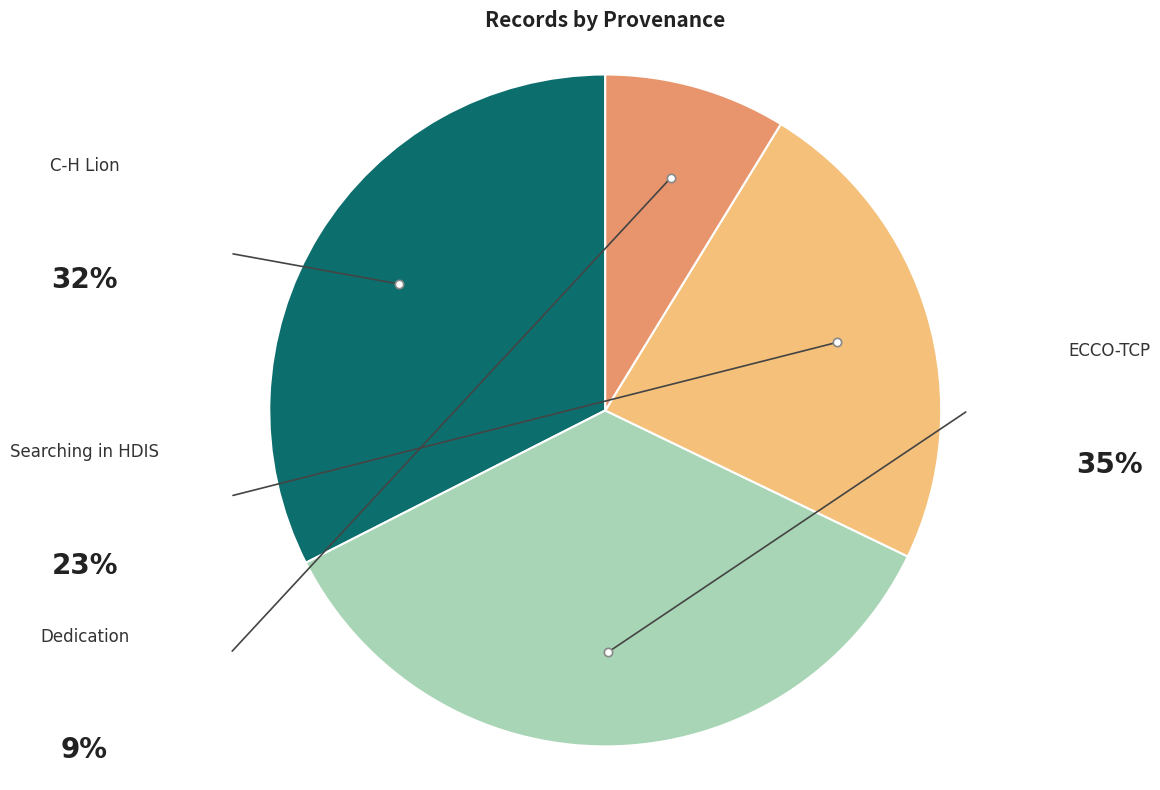

To the nearest percent, what percentage of the pie is ECCO-TCP?

35%